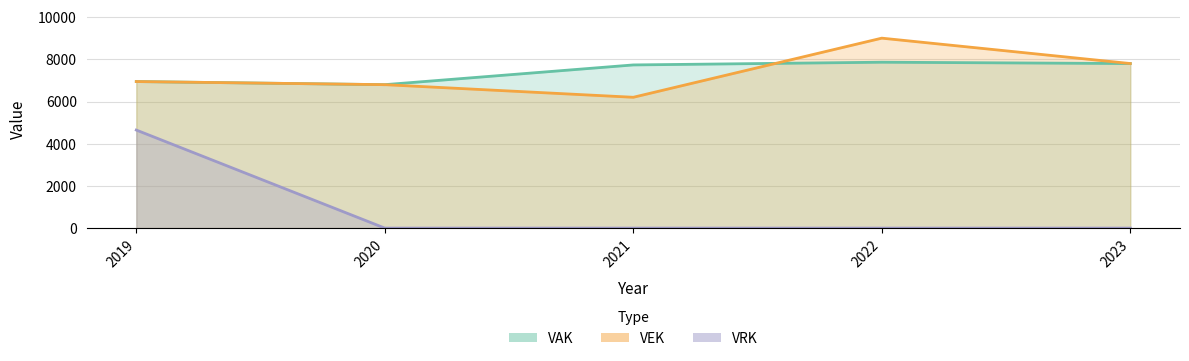

At which category is the sum across all series the highest?

2019